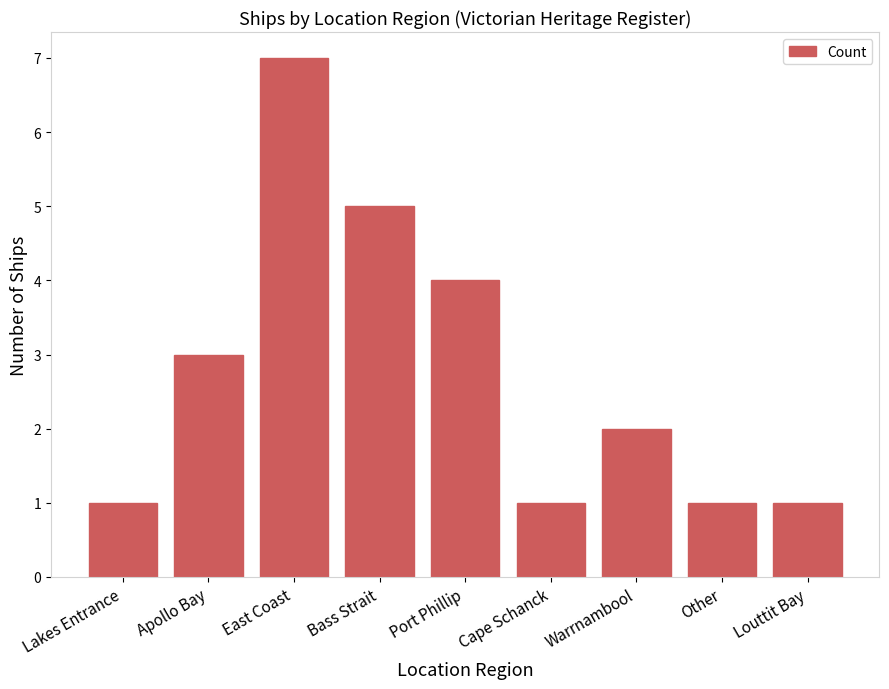

What is the smallest value displayed?

1